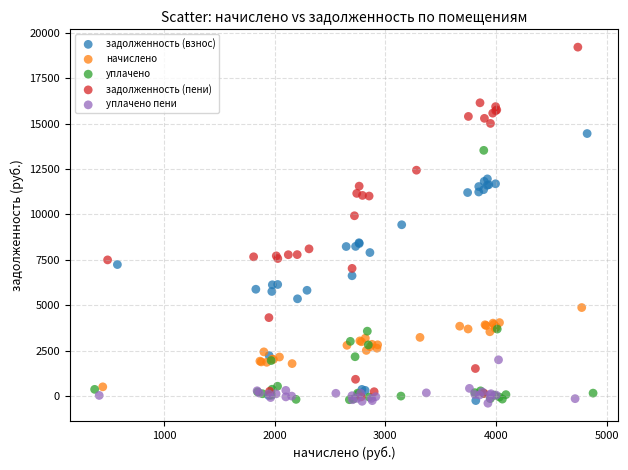

What are all the series names shown in the legend?

задолженность (взнос), начислено, уплачено, задолженность (пени), уплачено пени